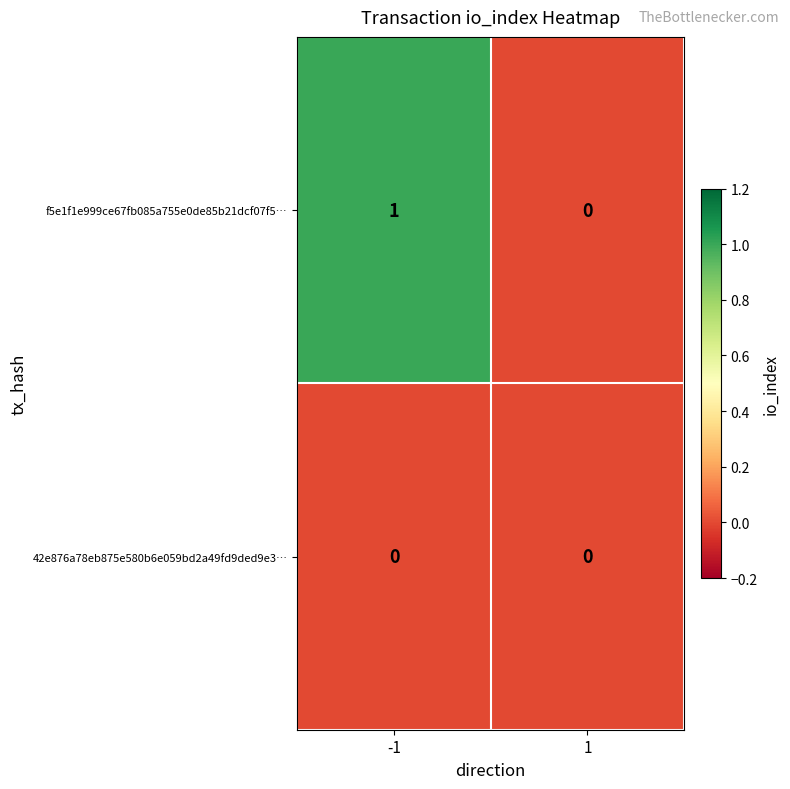

Reading left to right, what are all the values shown in this chart?

f5e1f1e999ce67fb085a755e0de85b21dcf07f5…: 1	0
42e876a78eb875e580b6e059bd2a49fd9ded9e3…: 0	0